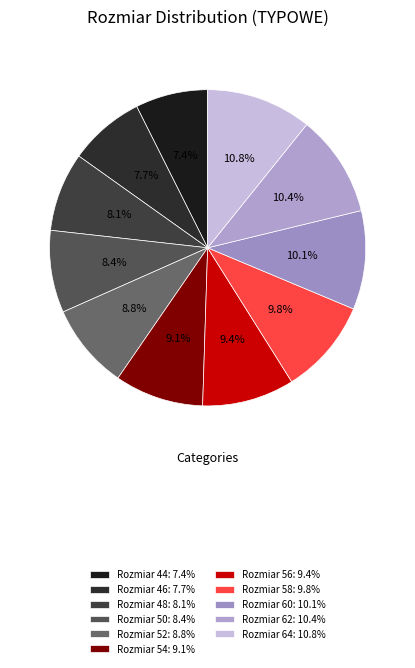

How many segments does this pie chart have?

11